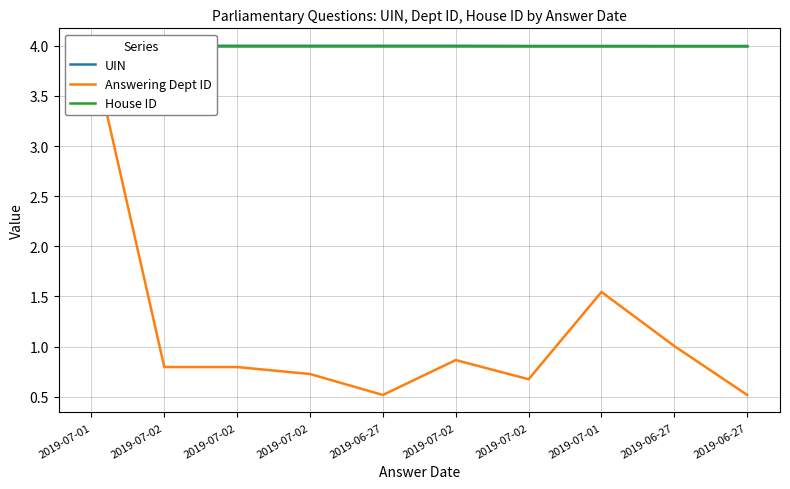

What are all the series names shown in the legend?

UIN, Answering Dept ID, House ID